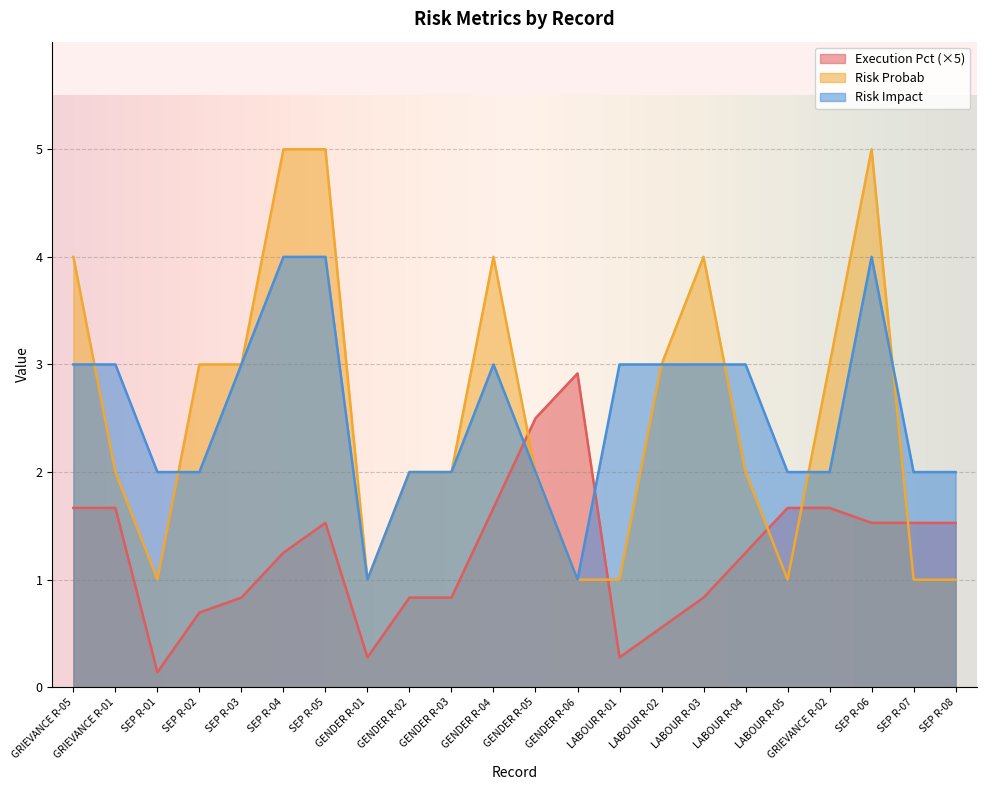

Reading left to right, transcribe all the data shown in this chart.

Execution Pct: GRIEVANCE R-05=1.7	GRIEVANCE R-01=1.7	SEP R-01=0.1	SEP R-02=0.7	SEP R-03=0.8	SEP R-04=1.2	SEP R-05=1.5	GENDER R-01=0.3	GENDER R-02=0.8	GENDER R-03=0.8	GENDER R-04=1.7	GENDER R-05=2.5	GENDER R-06=2.9	LABOUR R-01=0.3	LABOUR R-02=0.6	LABOUR R-03=0.8	LABOUR R-04=1.2	LABOUR R-05=1.7	GRIEVANCE R-02=1.7	SEP R-06=1.5	SEP R-07=1.5	SEP R-08=1.5
Risk Probab: GRIEVANCE R-05=4.0	GRIEVANCE R-01=2.0	SEP R-01=1.0	SEP R-02=3.0	SEP R-03=3.0	SEP R-04=5.0	SEP R-05=5.0	GENDER R-01=1.0	GENDER R-02=2.0	GENDER R-03=2.0	GENDER R-04=4.0	GENDER R-05=2.0	GENDER R-06=1.0	LABOUR R-01=1.0	LABOUR R-02=3.0	LABOUR R-03=4.0	LABOUR R-04=2.0	LABOUR R-05=1.0	GRIEVANCE R-02=3.0	SEP R-06=5.0	SEP R-07=1.0	SEP R-08=1.0
Risk Impact: GRIEVANCE R-05=3.0	GRIEVANCE R-01=3.0	SEP R-01=2.0	SEP R-02=2.0	SEP R-03=3.0	SEP R-04=4.0	SEP R-05=4.0	GENDER R-01=1.0	GENDER R-02=2.0	GENDER R-03=2.0	GENDER R-04=3.0	GENDER R-05=2.0	GENDER R-06=1.0	LABOUR R-01=3.0	LABOUR R-02=3.0	LABOUR R-03=3.0	LABOUR R-04=3.0	LABOUR R-05=2.0	GRIEVANCE R-02=2.0	SEP R-06=4.0	SEP R-07=2.0	SEP R-08=2.0